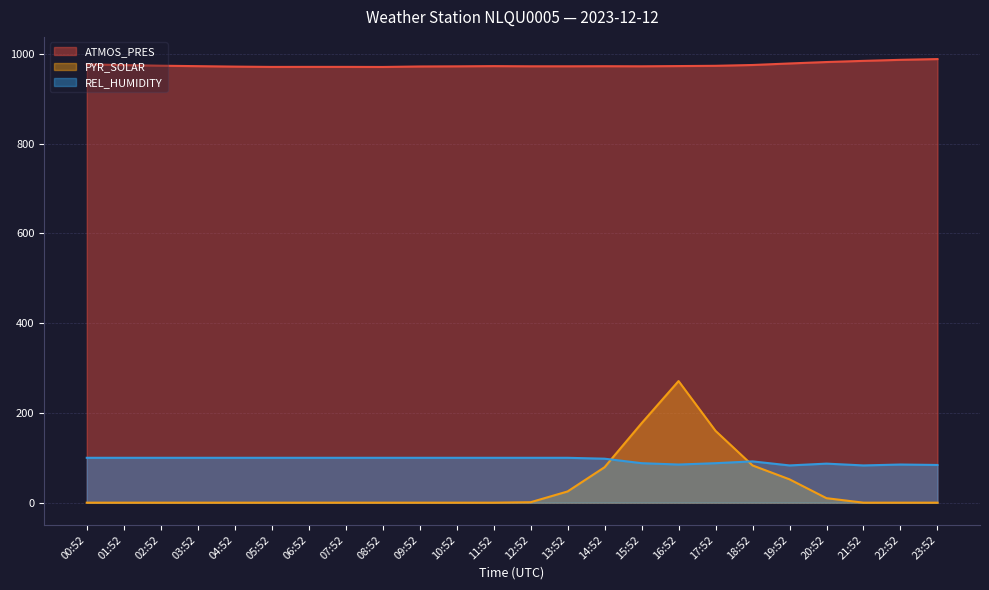

Reading left to right, list all the values displayed in this chart.

ATMOS_PRES: 976.7	975.1	973.7	972.7	971.7	971.0	971.1	971.1	970.9	972.0	972.3	972.8	972.4	972.4	972.6	972.4	972.9	973.5	975.3	978.7	981.9	984.5	986.8	988.5
PYR_SOLAR: 0.0	0.0	0.0	0.0	0.0	0.0	0.0	0.0	0.0	0.0	0.0	0.0	1.0	25.0	79.0	177.0	271.0	160.0	83.0	52.0	10.0	0.0	0.0	0.0
REL_HUMIDITY: 100.0	100.0	100.0	100.0	100.0	100.0	100.0	100.0	100.0	100.0	100.0	100.0	100.0	100.0	98.0	88.0	85.0	88.0	92.0	83.0	87.0	83.0	85.0	84.0